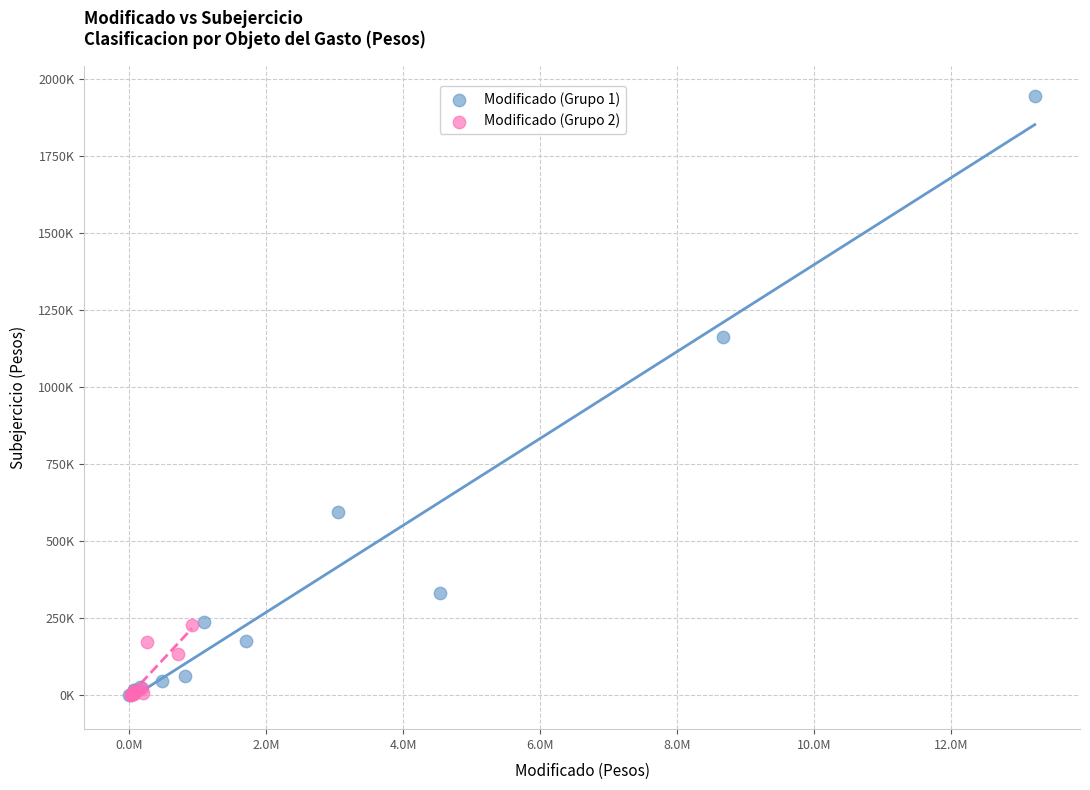

Which series has the largest Y range (max minus min)?

Modificado (Grupo 1)